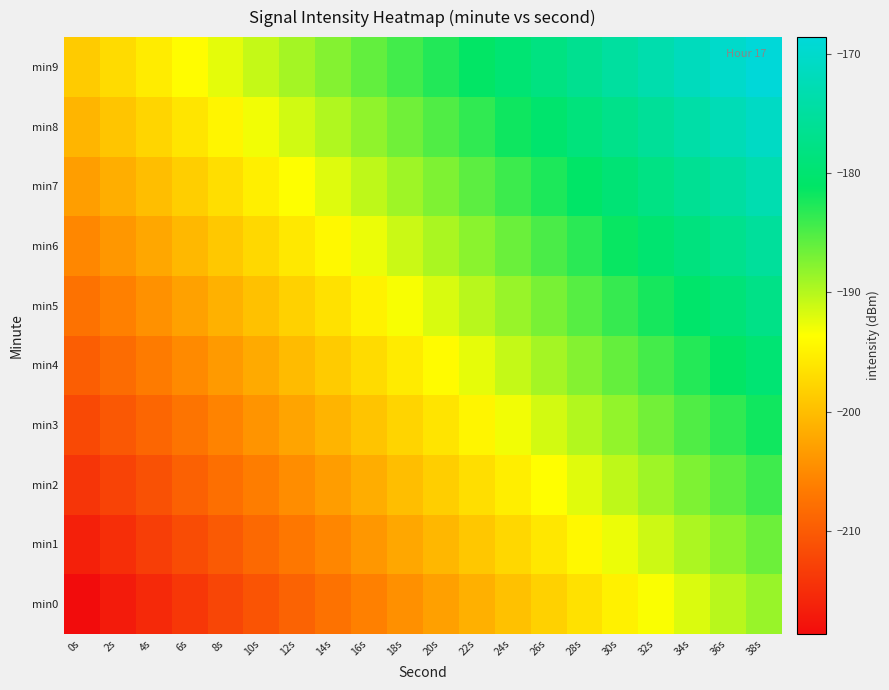

Reading left to right, list all the values displayed in this chart.

min0: 0s=-218.6	2s=-217.0	4s=-215.5	6s=-213.9	8s=-212.3	10s=-210.7	12s=-209.1	14s=-207.6	16s=-206.0	18s=-204.4	20s=-202.8	22s=-201.2	24s=-199.7	26s=-198.1	28s=-196.5	30s=-194.9	32s=-193.3	34s=-191.8	36s=-190.2	38s=-188.6
min1: 0s=-216.4	2s=-214.8	4s=-213.2	6s=-211.7	8s=-210.1	10s=-208.5	12s=-206.9	14s=-205.3	16s=-203.8	18s=-202.2	20s=-200.6	22s=-199.0	24s=-197.4	26s=-195.9	28s=-194.3	30s=-192.7	32s=-191.1	34s=-189.5	36s=-188.0	38s=-186.4
min2: 0s=-214.2	2s=-212.6	4s=-211.0	6s=-209.4	8s=-207.9	10s=-206.3	12s=-204.7	14s=-203.1	16s=-201.5	18s=-200.0	20s=-198.4	22s=-196.8	24s=-195.2	26s=-193.6	28s=-192.1	30s=-190.5	32s=-188.9	34s=-187.3	36s=-185.7	38s=-184.2
min3: 0s=-211.9	2s=-210.4	4s=-208.8	6s=-207.2	8s=-205.6	10s=-204.0	12s=-202.5	14s=-200.9	16s=-199.3	18s=-197.7	20s=-196.2	22s=-194.6	24s=-193.0	26s=-191.4	28s=-189.8	30s=-188.3	32s=-186.7	34s=-185.1	36s=-183.5	38s=-181.9
min4: 0s=-209.7	2s=-208.1	4s=-206.6	6s=-205.0	8s=-203.4	10s=-201.8	12s=-200.2	14s=-198.7	16s=-197.1	18s=-195.5	20s=-193.9	22s=-192.4	24s=-190.8	26s=-189.2	28s=-187.6	30s=-186.0	32s=-184.5	34s=-182.9	36s=-181.3	38s=-179.7
min5: 0s=-207.5	2s=-205.9	4s=-204.3	6s=-202.8	8s=-201.2	10s=-199.6	12s=-198.0	14s=-196.4	16s=-194.9	18s=-193.3	20s=-191.7	22s=-190.1	24s=-188.6	26s=-187.0	28s=-185.4	30s=-183.8	32s=-182.2	34s=-180.7	36s=-179.1	38s=-177.5
min6: 0s=-205.3	2s=-203.7	4s=-202.1	6s=-200.5	8s=-199.0	10s=-197.4	12s=-195.8	14s=-194.2	16s=-192.6	18s=-191.1	20s=-189.5	22s=-187.9	24s=-186.3	26s=-184.8	28s=-183.2	30s=-181.6	32s=-180.0	34s=-178.4	36s=-176.9	38s=-175.3
min7: 0s=-203.1	2s=-201.5	4s=-199.9	6s=-198.3	8s=-196.7	10s=-195.2	12s=-193.6	14s=-192.0	16s=-190.4	18s=-188.8	20s=-187.3	22s=-185.7	24s=-184.1	26s=-182.5	28s=-180.9	30s=-179.4	32s=-177.8	34s=-176.2	36s=-174.6	38s=-173.1
min8: 0s=-200.8	2s=-199.3	4s=-197.7	6s=-196.1	8s=-194.5	10s=-192.9	12s=-191.4	14s=-189.8	16s=-188.2	18s=-186.6	20s=-185.0	22s=-183.5	24s=-181.9	26s=-180.3	28s=-178.7	30s=-177.1	32s=-175.6	34s=-174.0	36s=-172.4	38s=-170.8
min9: 0s=-198.6	2s=-197.0	4s=-195.5	6s=-193.9	8s=-192.3	10s=-190.7	12s=-189.1	14s=-187.6	16s=-186.0	18s=-184.4	20s=-182.8	22s=-181.2	24s=-179.7	26s=-178.1	28s=-176.5	30s=-174.9	32s=-173.3	34s=-171.8	36s=-170.2	38s=-168.6